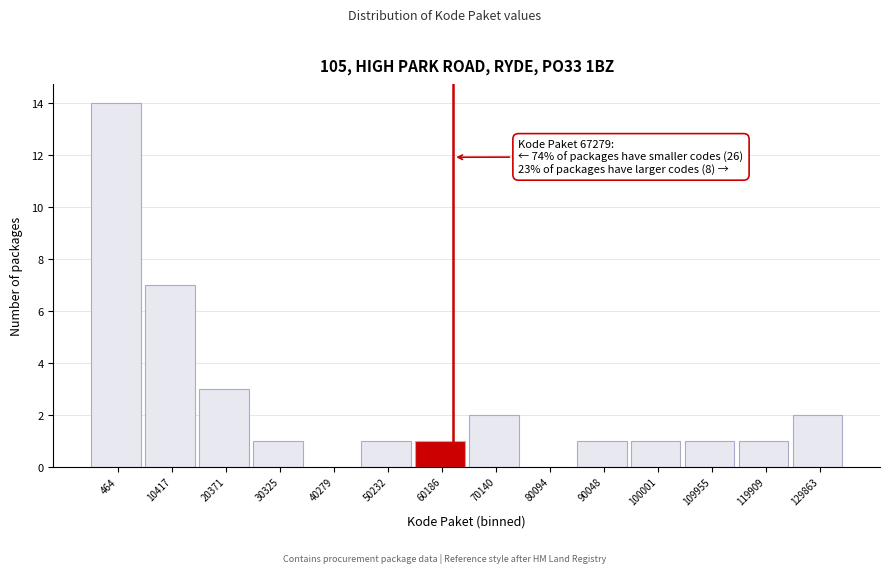

Reading left to right, list all the values displayed in this chart.

464=14	10417=7	20371=3	30325=1	40279=0	50232=1	60186=1	70140=2	80094=0	90048=1	100001=1	109955=1	119909=1	129863=2